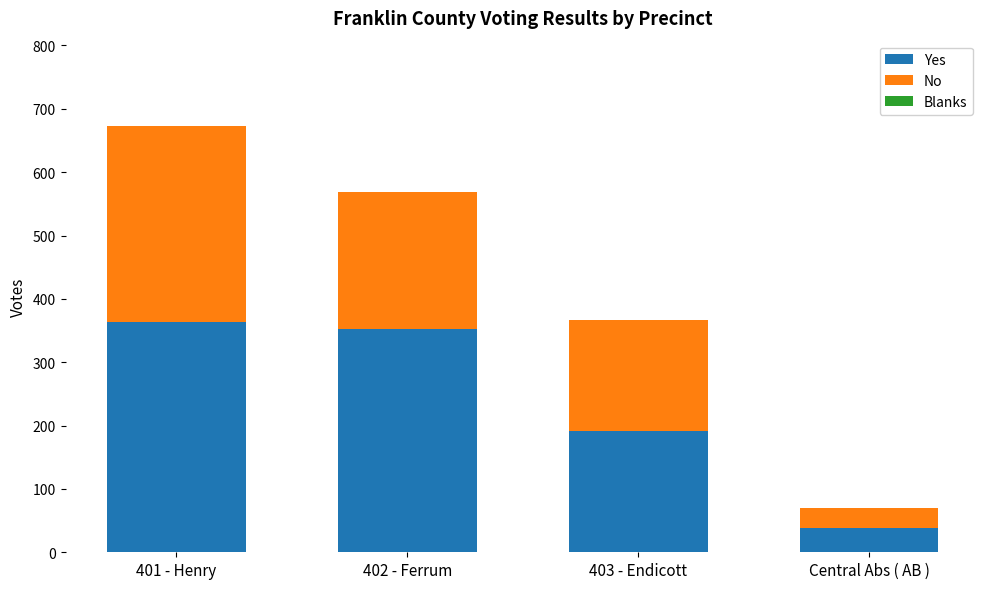

At which label does Yes reach its minimum?

Central Abs ( AB )